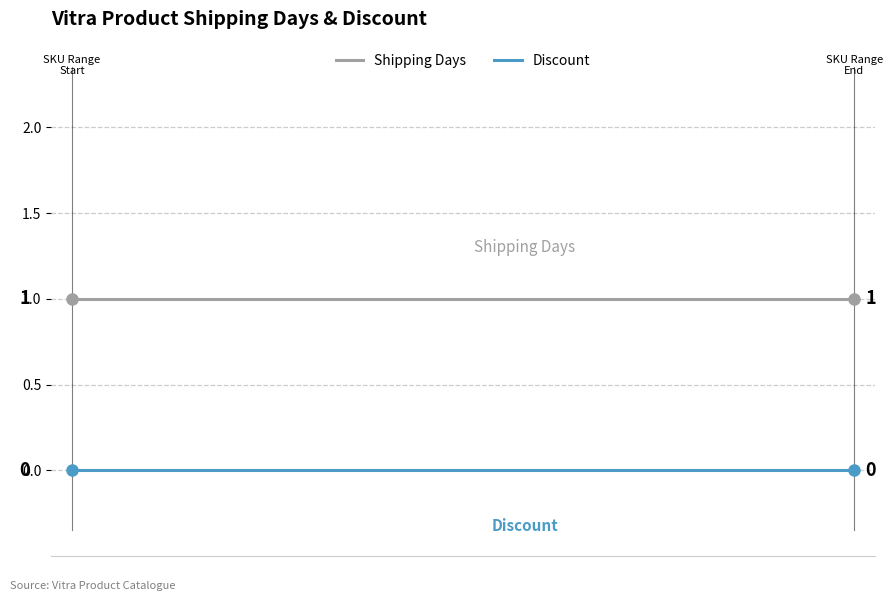

True or false: Shipping Days and Discount intersect in this chart.

False